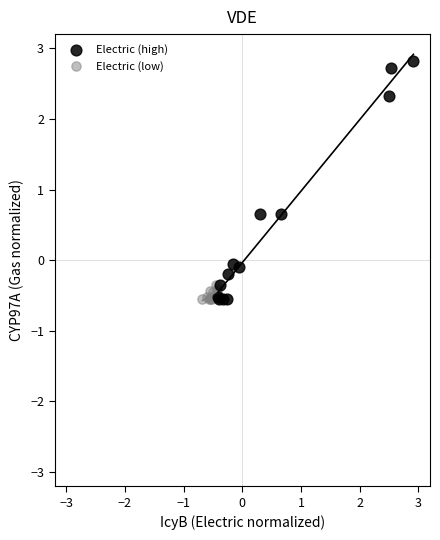

Which series reaches the maximum Y coordinate?

Electric (high)